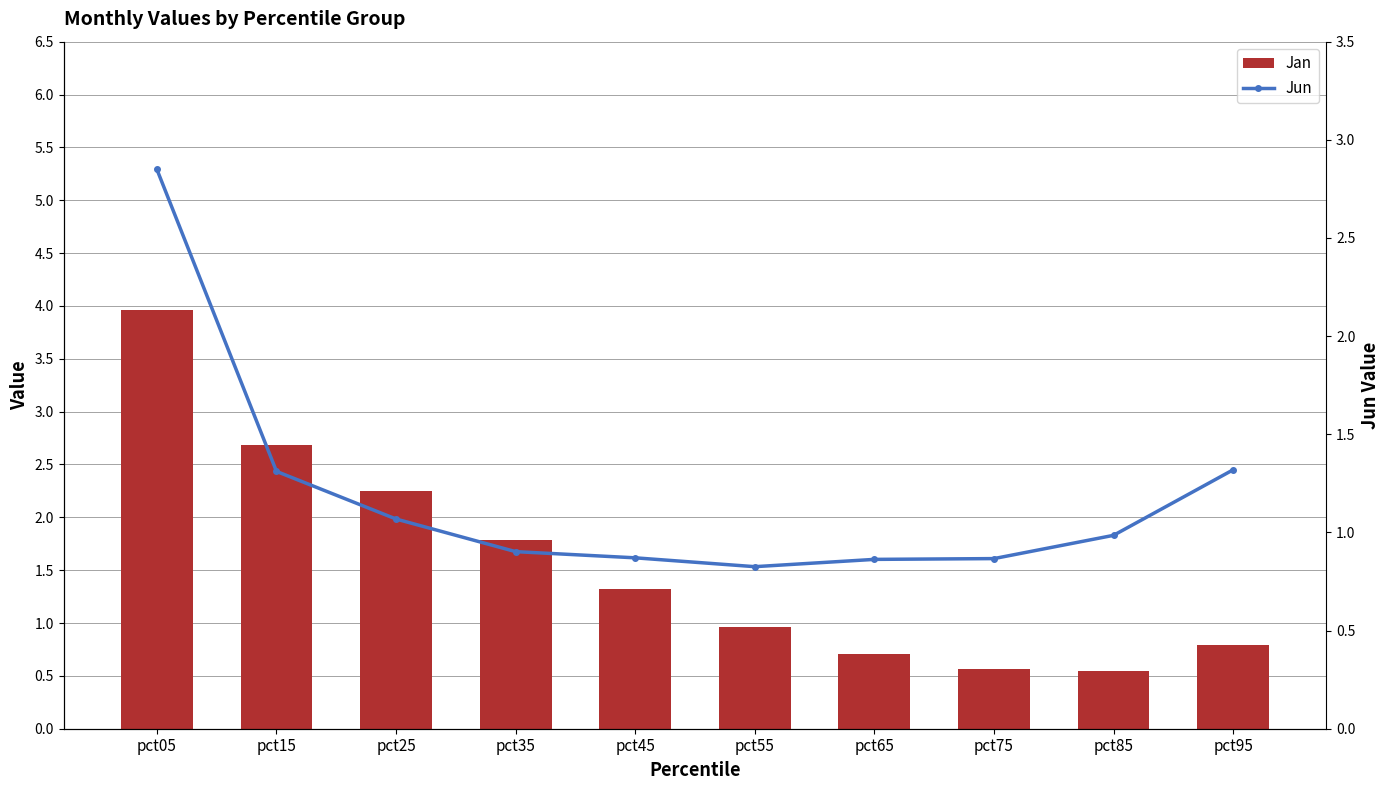

How many groups of bars are there?

10